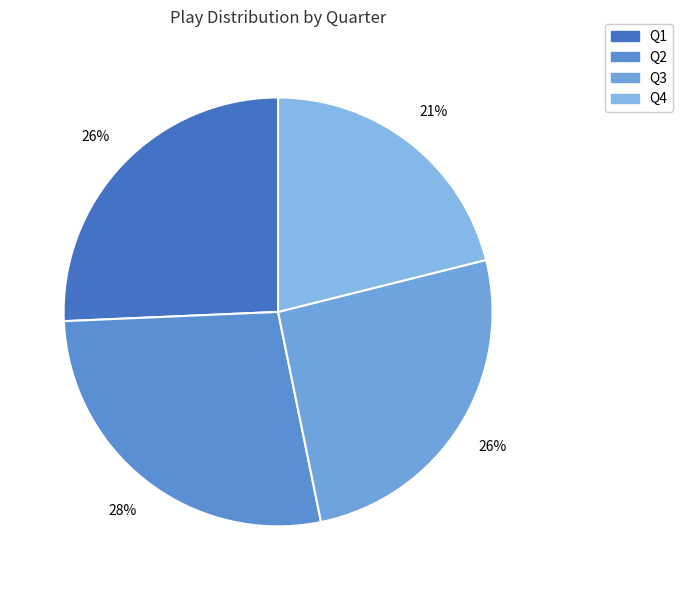

What is the change in value from Q3 to Q4?

-5